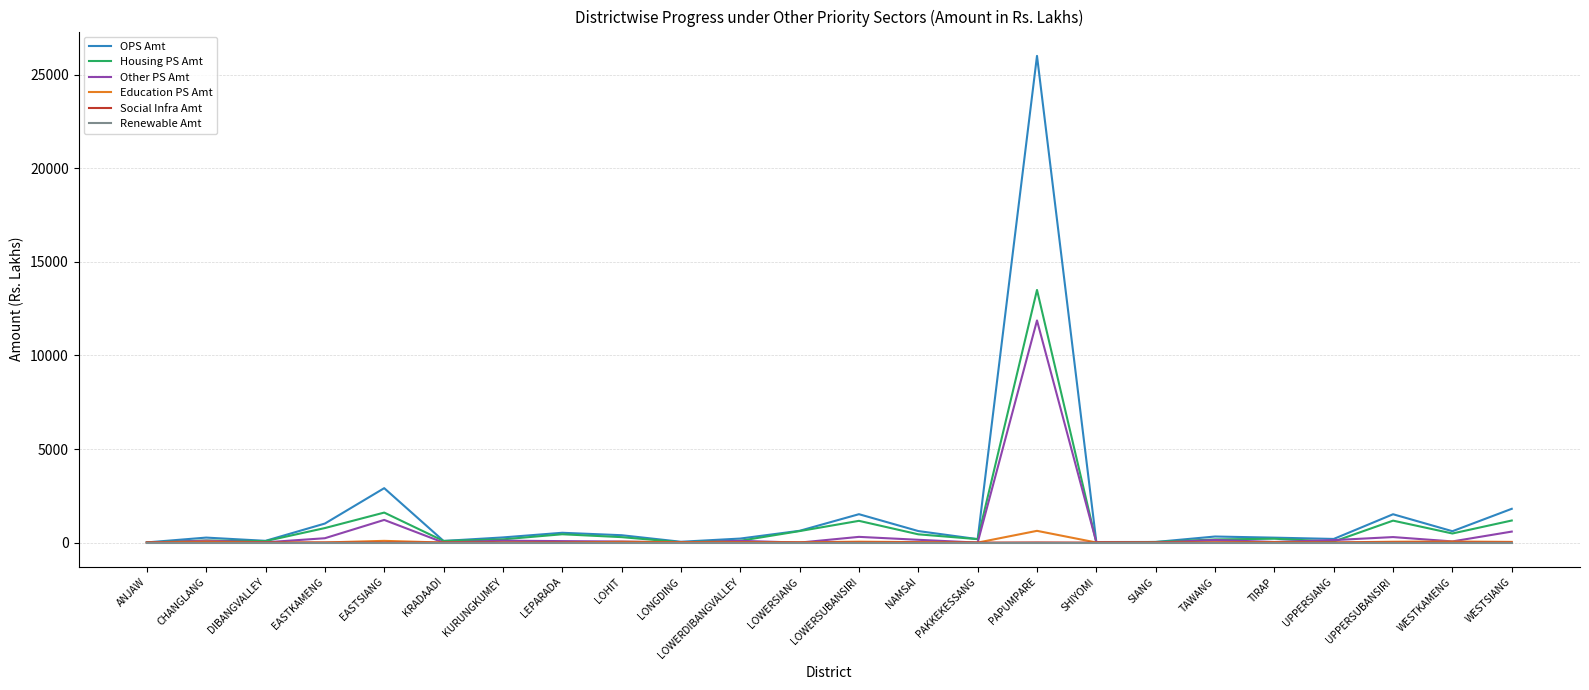

Which series has the largest range (max minus min)?

OPS Amt